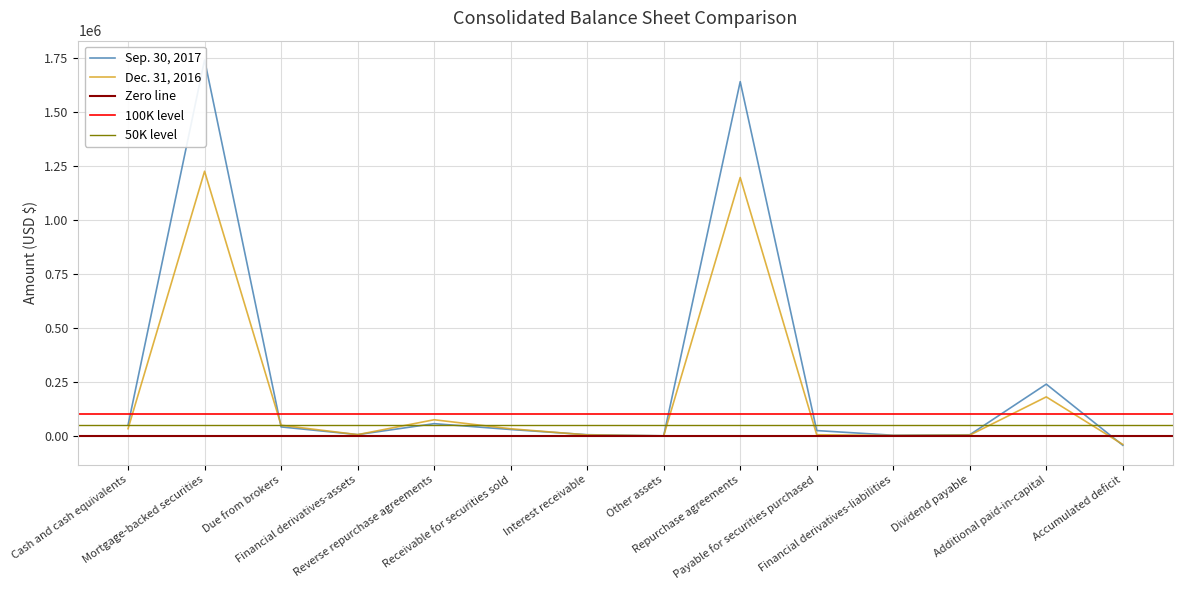

The value of Sep. 30, 2017 at Other assets is 548. True or false?

True